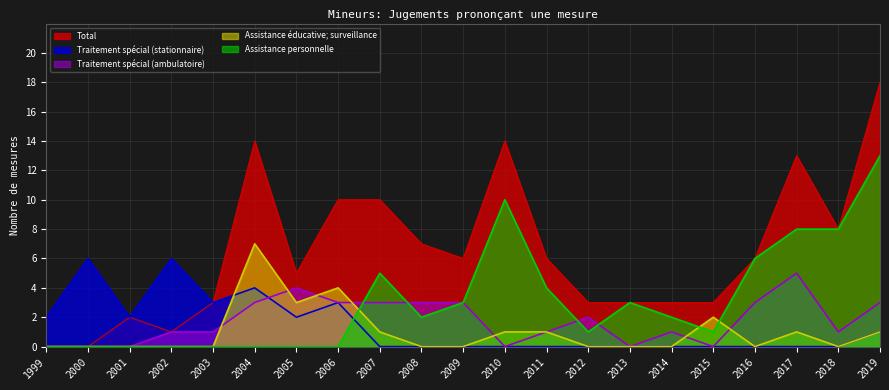

True or false: Total has a value of 2 at 2002.

False